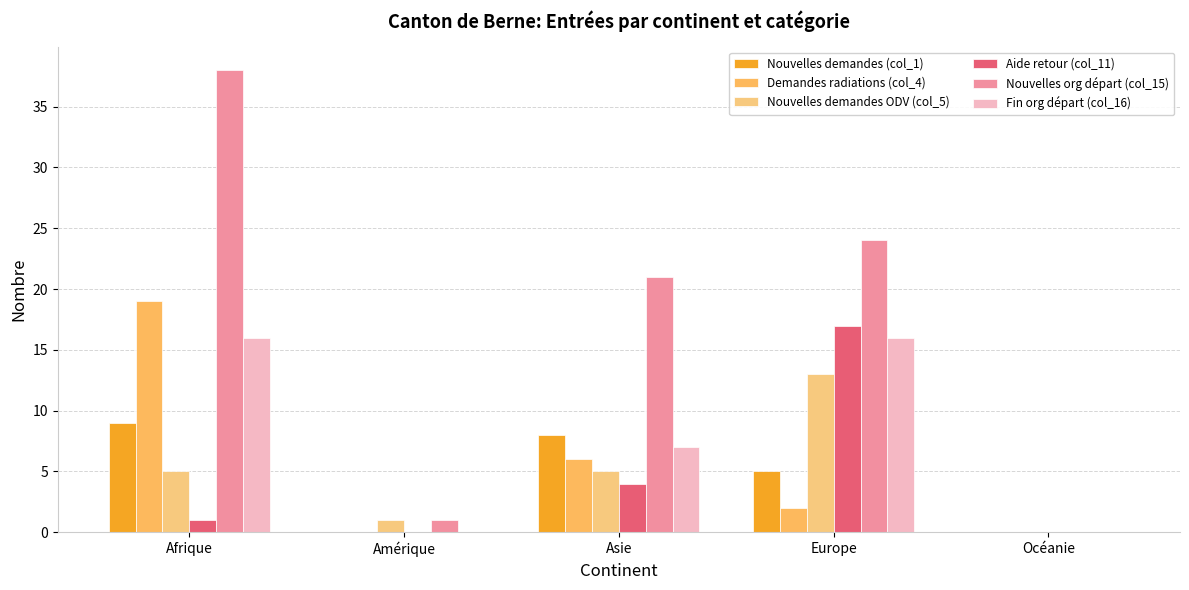

Are the bars horizontal?

No